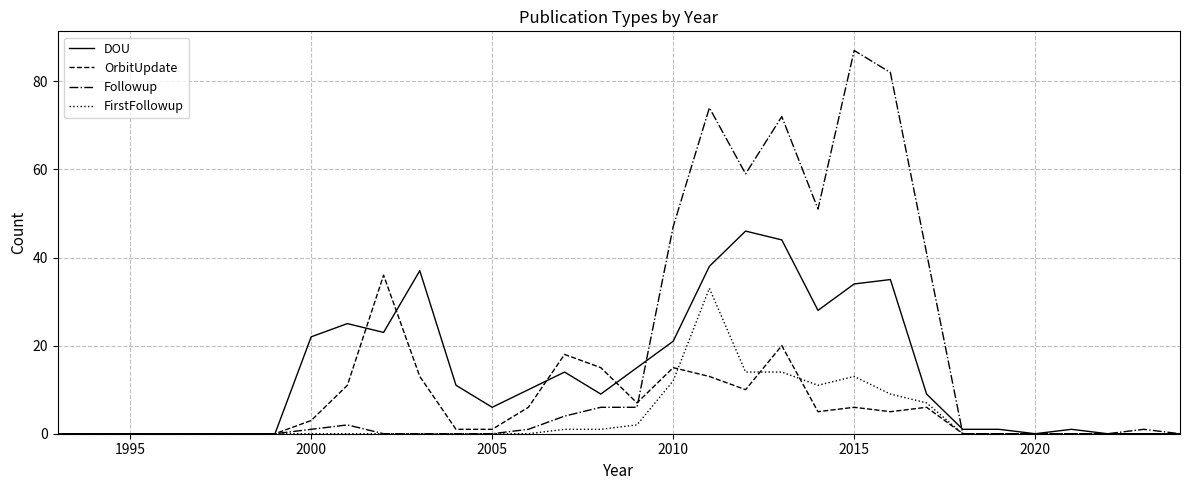

Which series has the largest range (max minus min)?

Followup